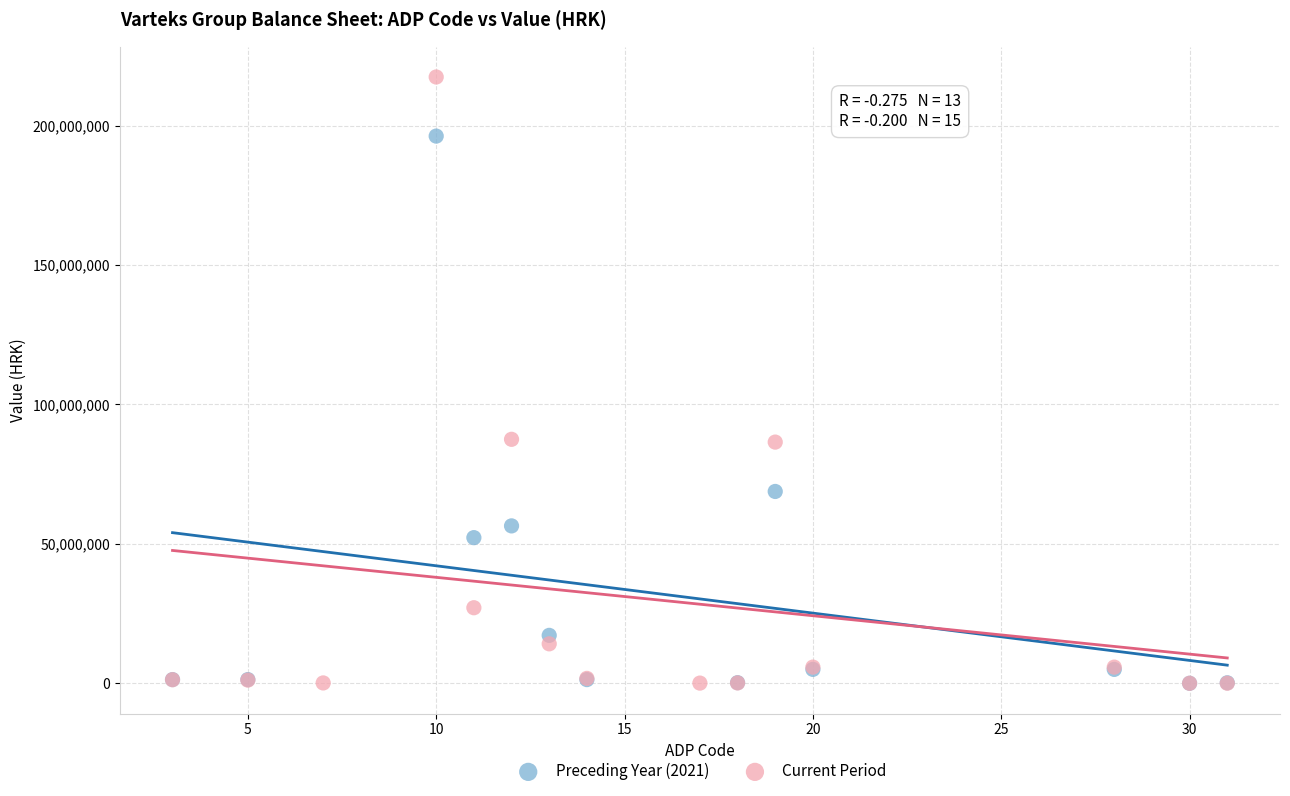

Which series contains the highest Y value?

Current Period